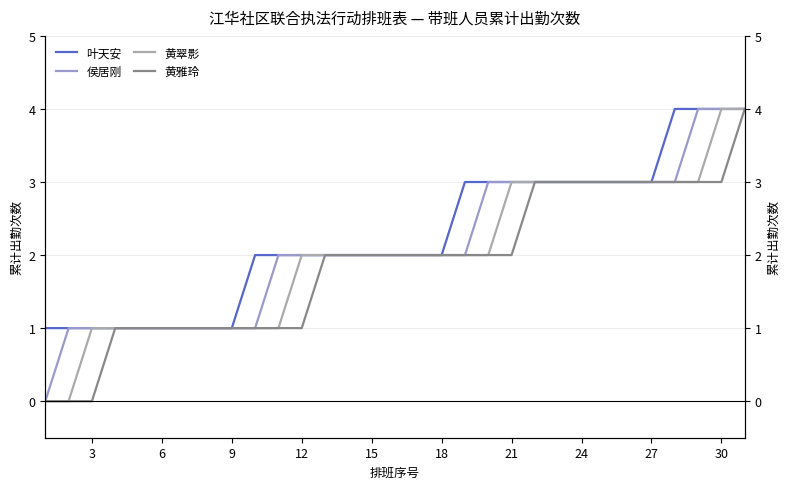

Is this an area chart (filled region under the line)?

No